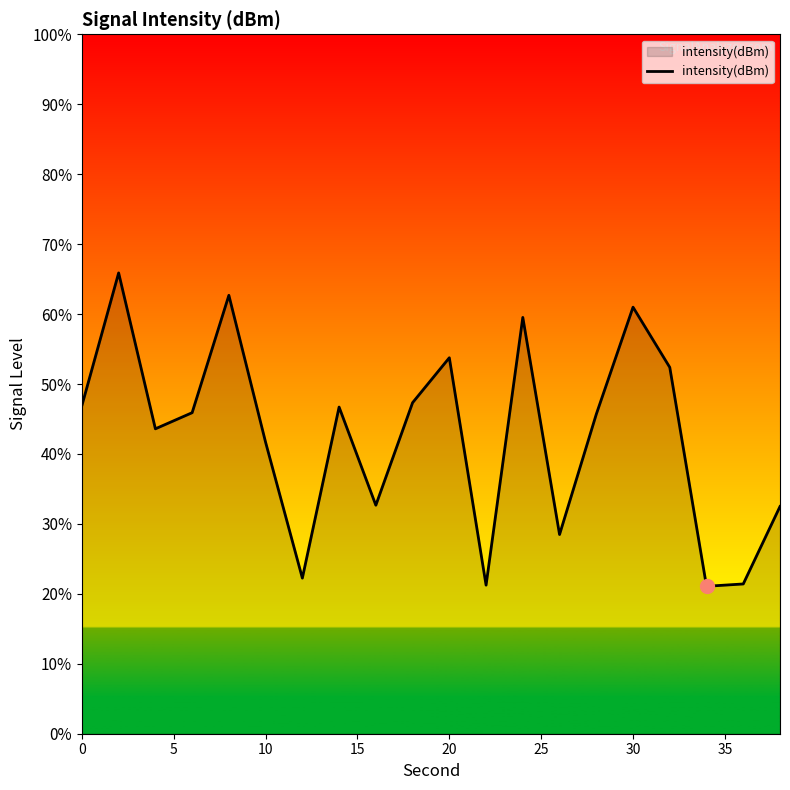

What is the change in value from 15 to 10?

+3.1